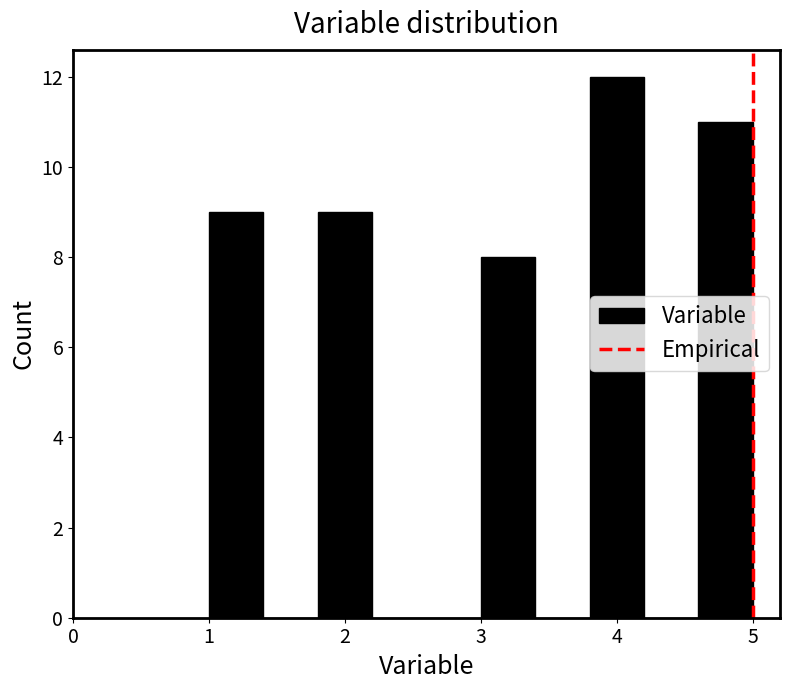

Reading left to right, transcribe this chart: for each bar, give the range it covers on the x-axis and its height. The values are not printed on the chart, so give them approximately, as read against the axis.

1.0 to 1.4: 9
1.4 to 1.8: 0
1.8 to 2.2: 9
2.2 to 2.6: 0
2.6 to 3.0: 0
3.0 to 3.4: 8
3.4 to 3.8: 0
3.8 to 4.2: 12
4.2 to 4.6: 0
4.6 to 5.0: 11